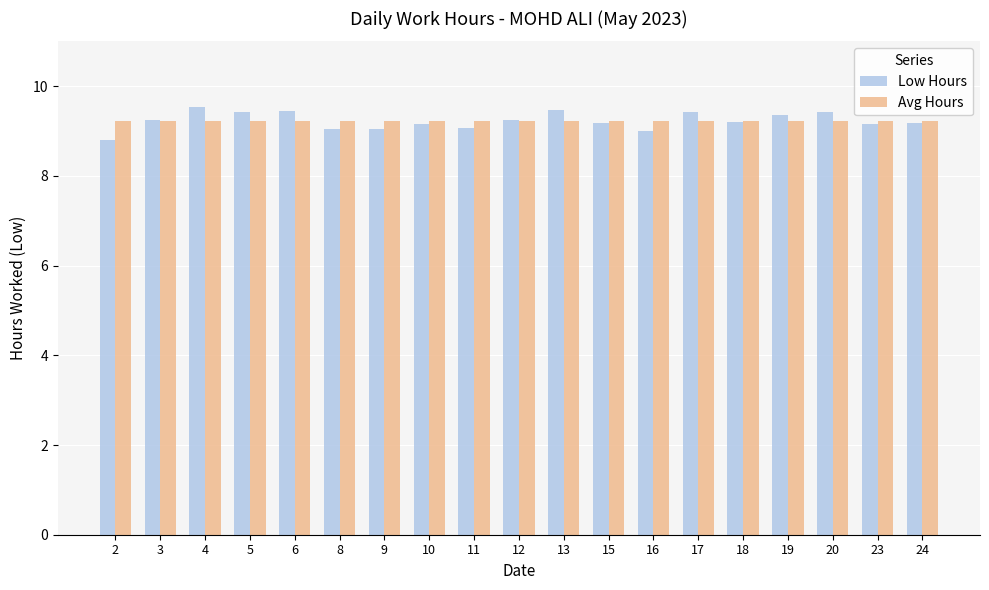

How many categories are shown in the chart?

19